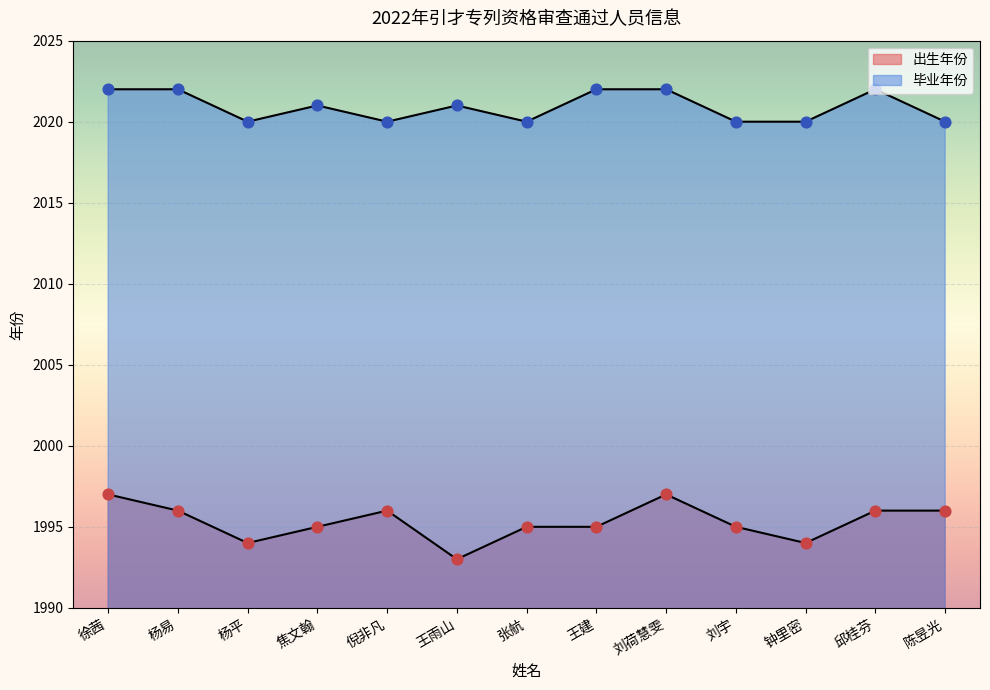

Which series contains the lowest Y value?

出生年月